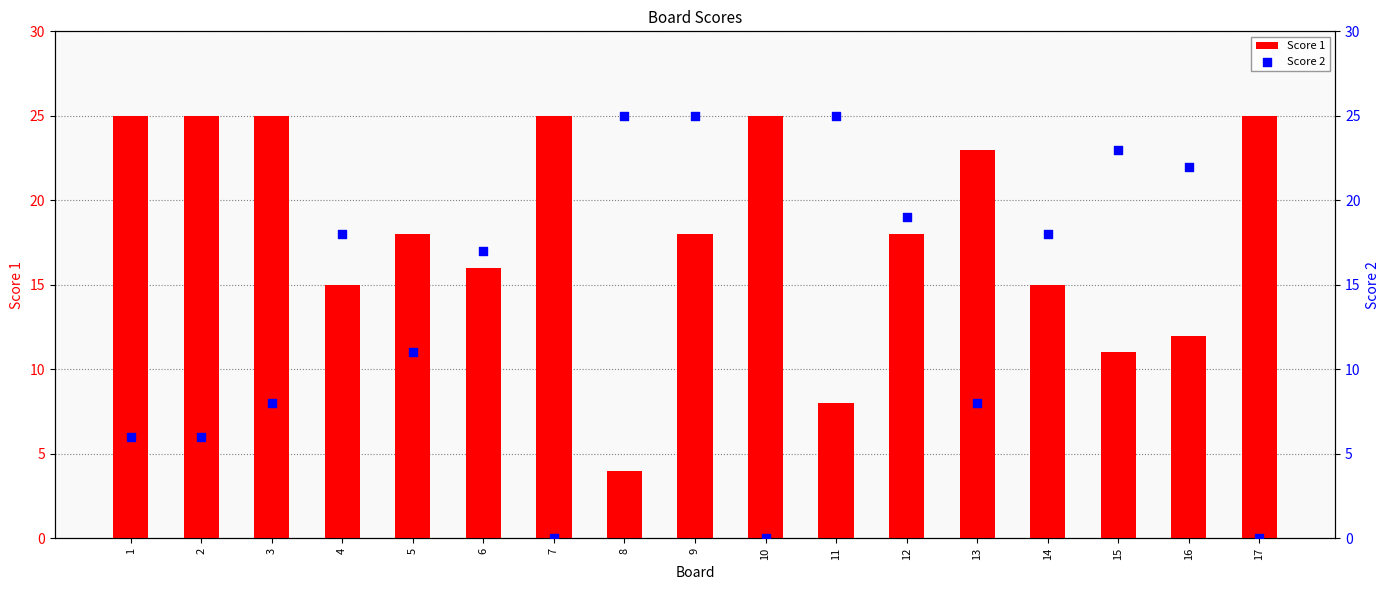

Is the value of Score 2 at 8 greater than the value of Score 1 at 14?

Yes